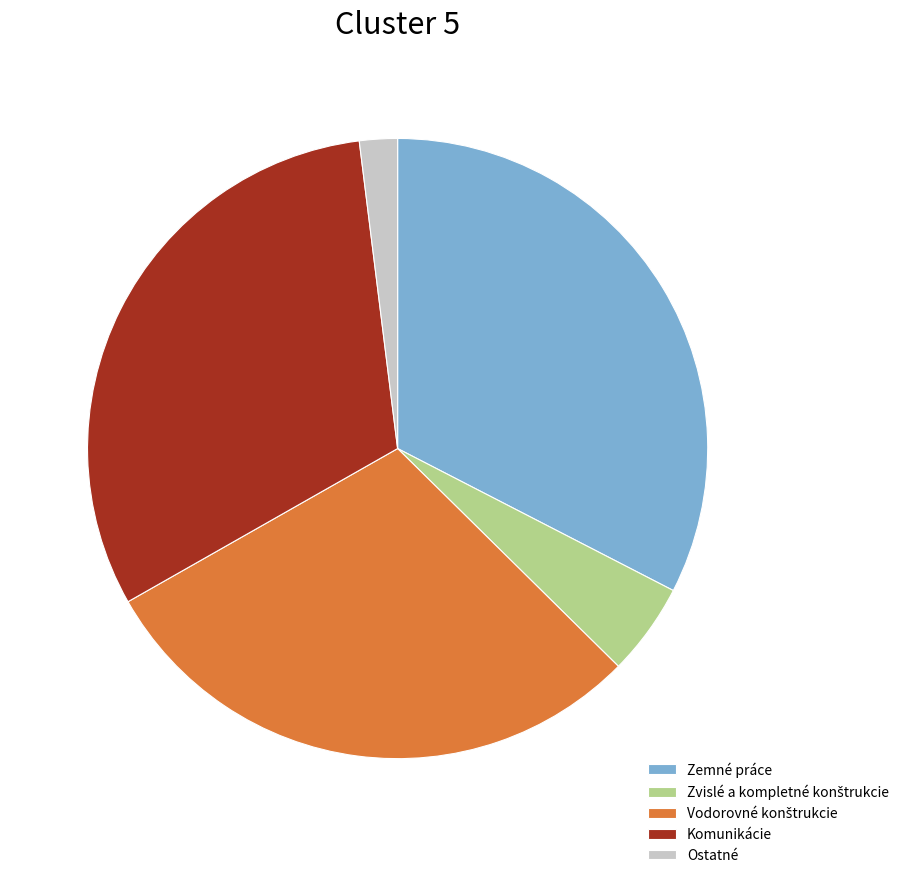

Do Zemné práce and Ostatné together represent more than half of the pie?

No